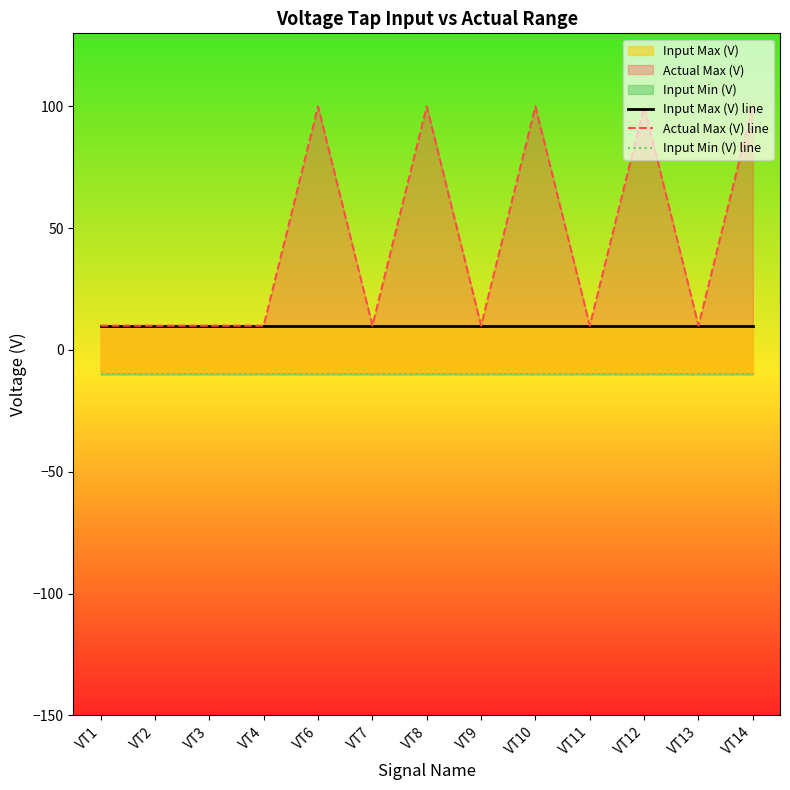

Which series has the largest range (max minus min)?

Actual Max (V) line